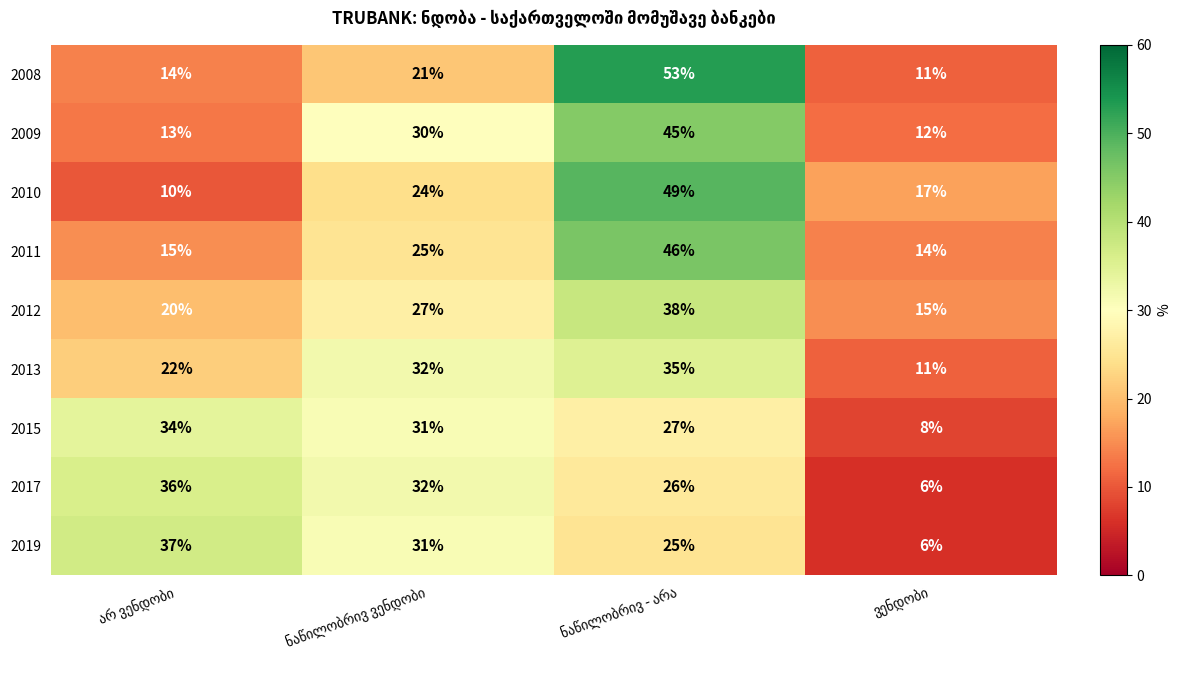

At how many categories does at least one series exceed 8?

4